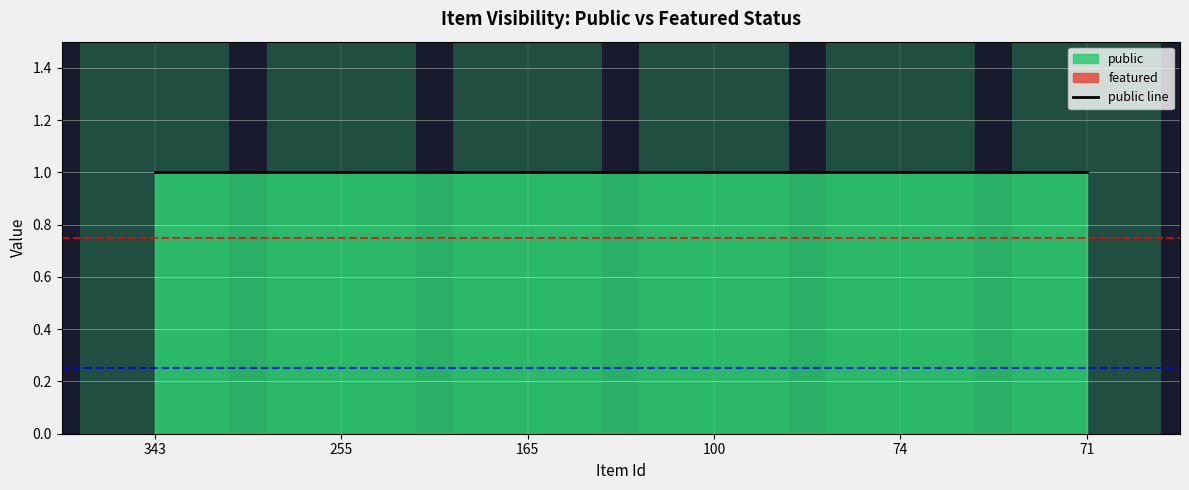

The value of public at 255 is 1. True or false?

False